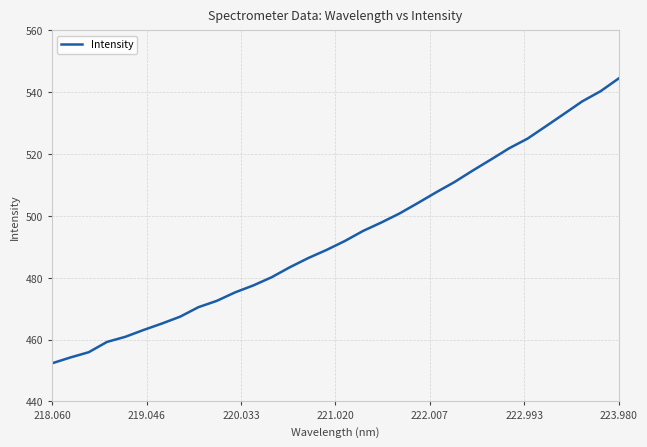

How many values exceed 491?

16